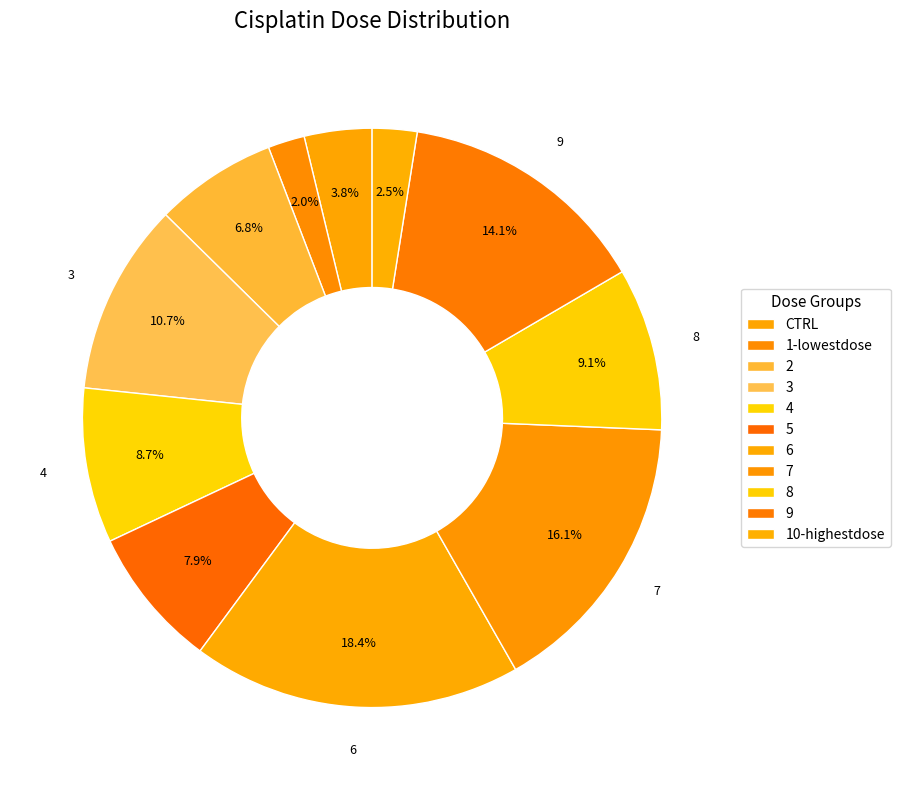

Is there a majority slice in this chart?

No